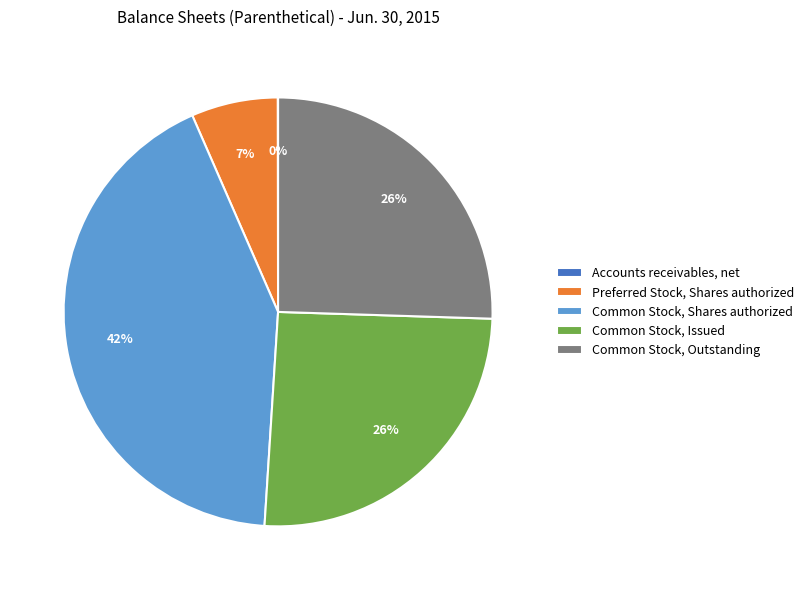

What is the largest slice in the pie chart?

Common Stock, Shares authorized